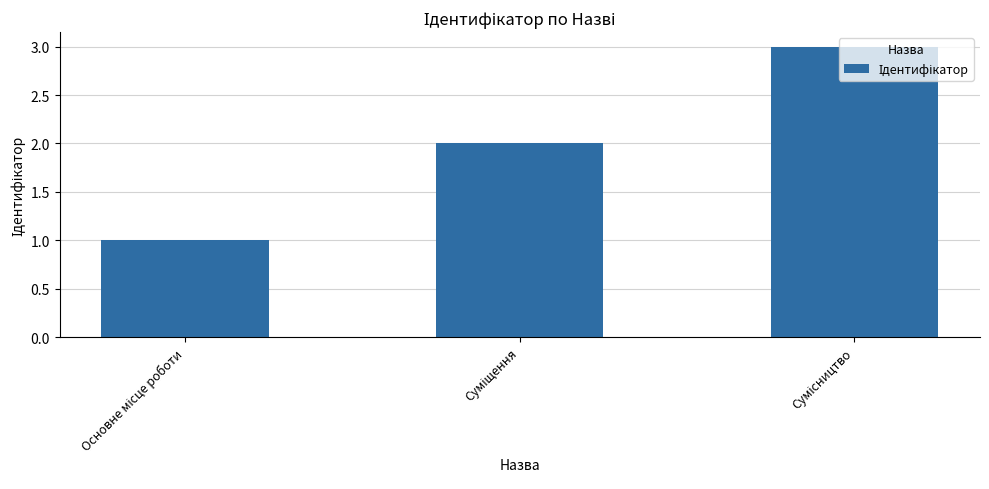

Reading left to right, extract all data points from this chart.

1	2	3